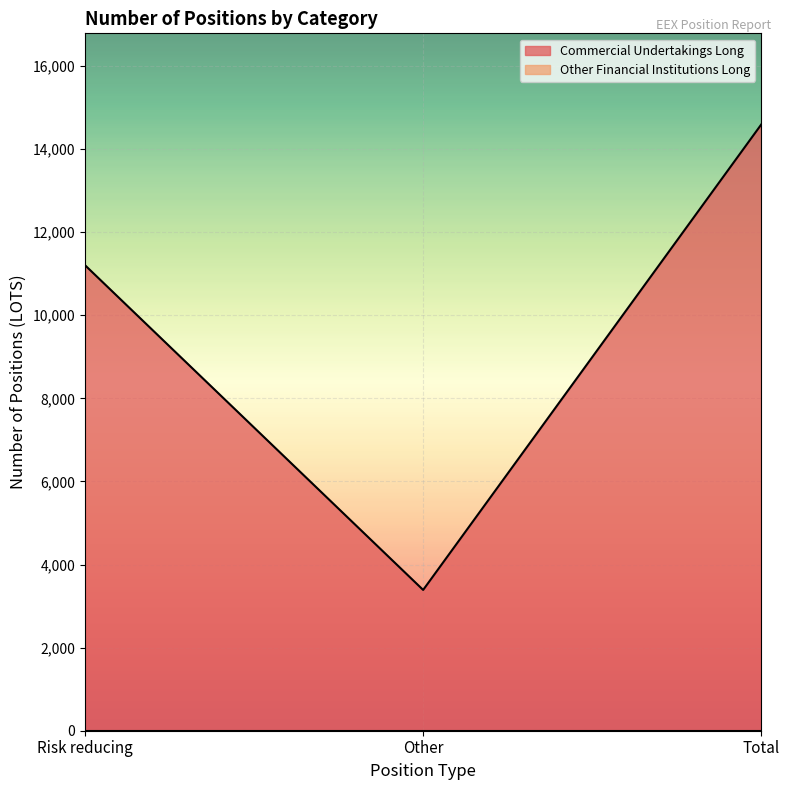

Between Total and Other, which is larger?

Total